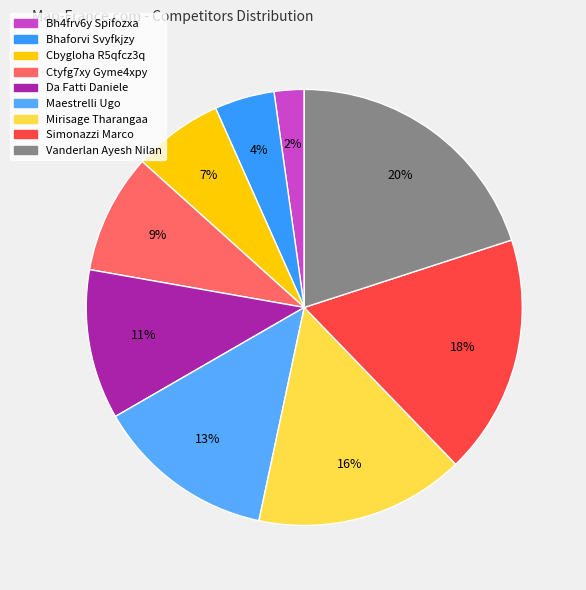

What percentage is the Cbygloha R5qfcz3q slice, to the nearest percent?

7%